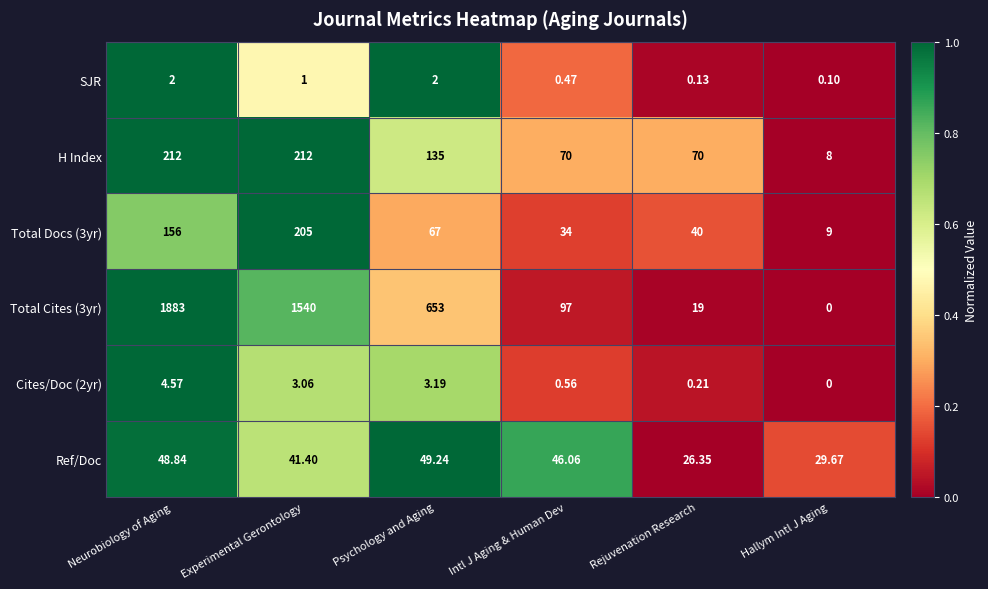

What is the spread (max minus min) of values at Rejuvenation Research?

69.9